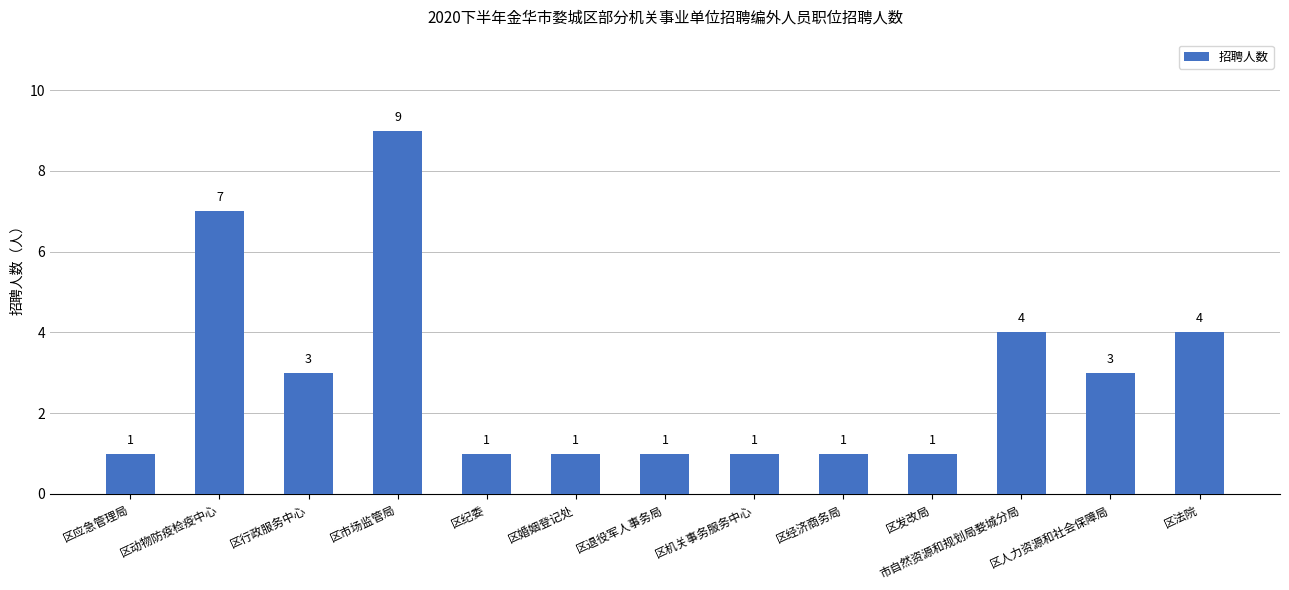

Reading left to right, what are all the values shown in this chart?

区应急管理局=1	区动物防疫检疫中心=7	区行政服务中心=3	区市场监管局=9	区纪委=1	区婚姻登记处=1	区退役军人事务局=1	区机关事务服务中心=1	区经济商务局=1	区发改局=1	市自然资源和规划局婺城分局=4	区人力资源和社会保障局=3	区法院=4